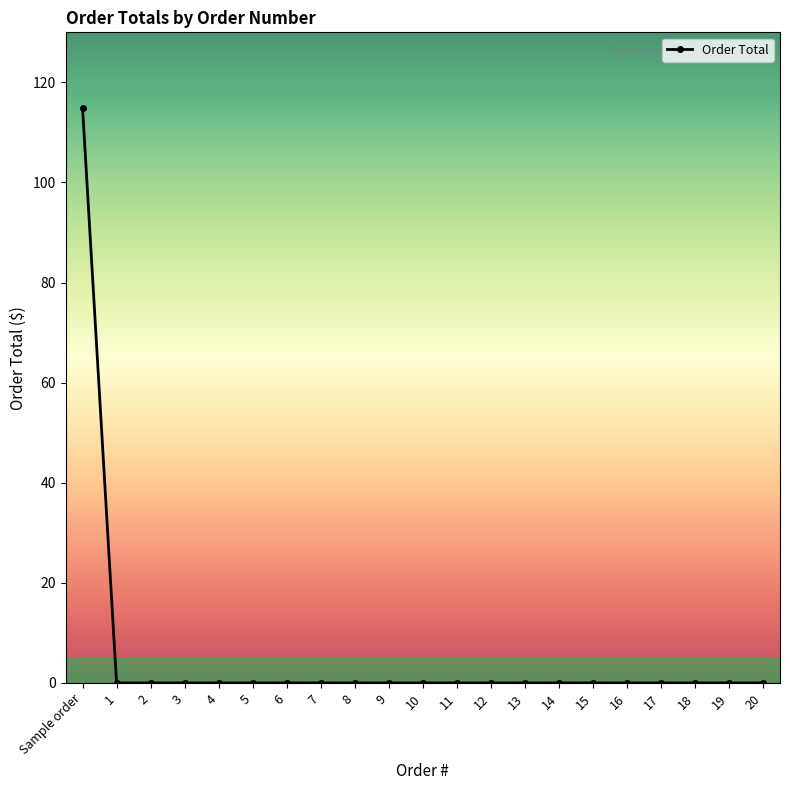

Reading right to left, what are all the values shown in this chart?

20=0.0	19=0.0	18=0.0	17=0.0	16=0.0	15=0.0	14=0.0	13=0.0	12=0.0	11=0.0	10=0.0	9=0.0	8=0.0	7=0.0	6=0.0	5=0.0	4=0.0	3=0.0	2=0.0	1=0.0	Sample order=115.0